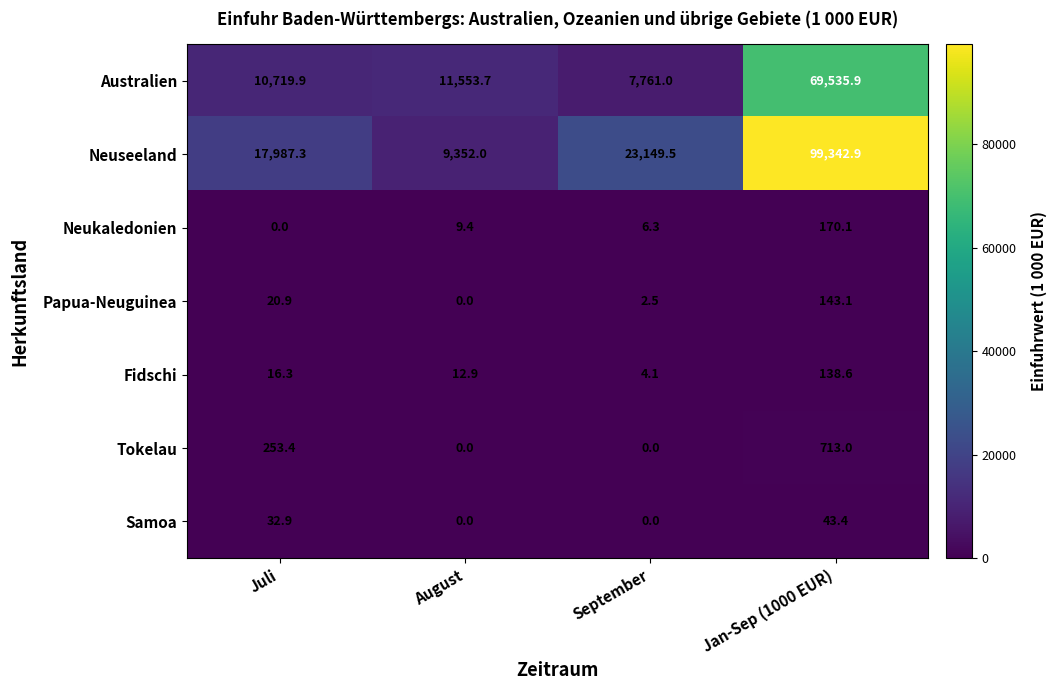

What is the sum of the Fidschi values at September and Juli?

20.4